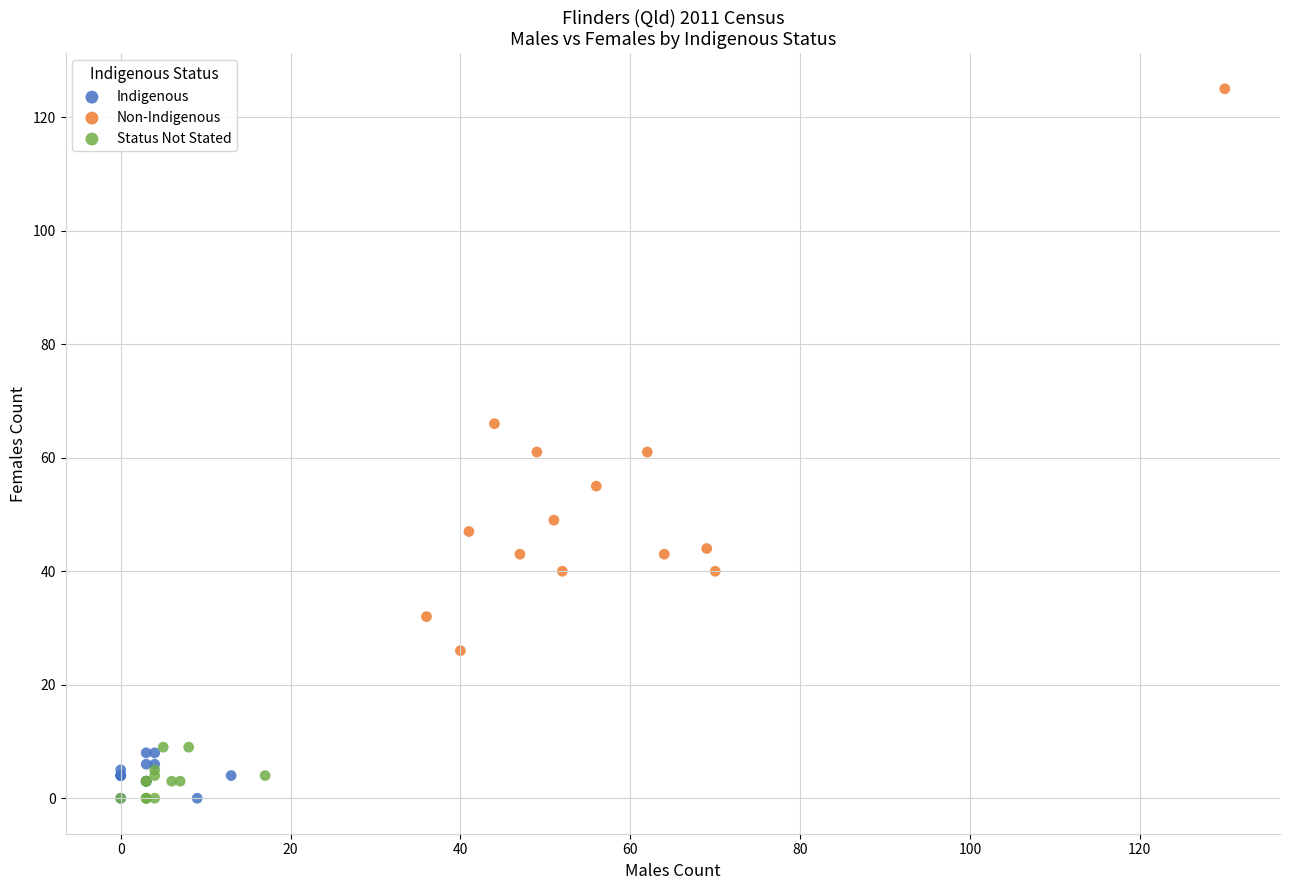

Which series has the largest Y range (max minus min)?

Non-Indigenous